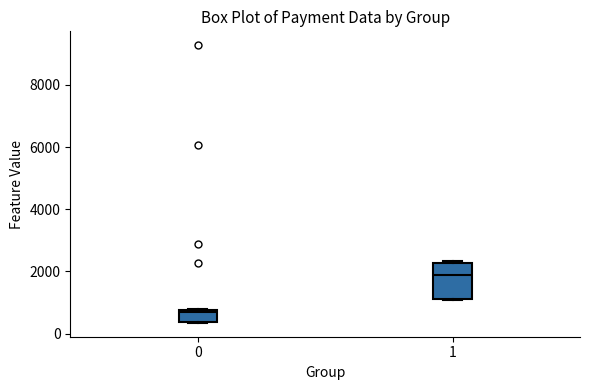

Which box has the highest median line?

1